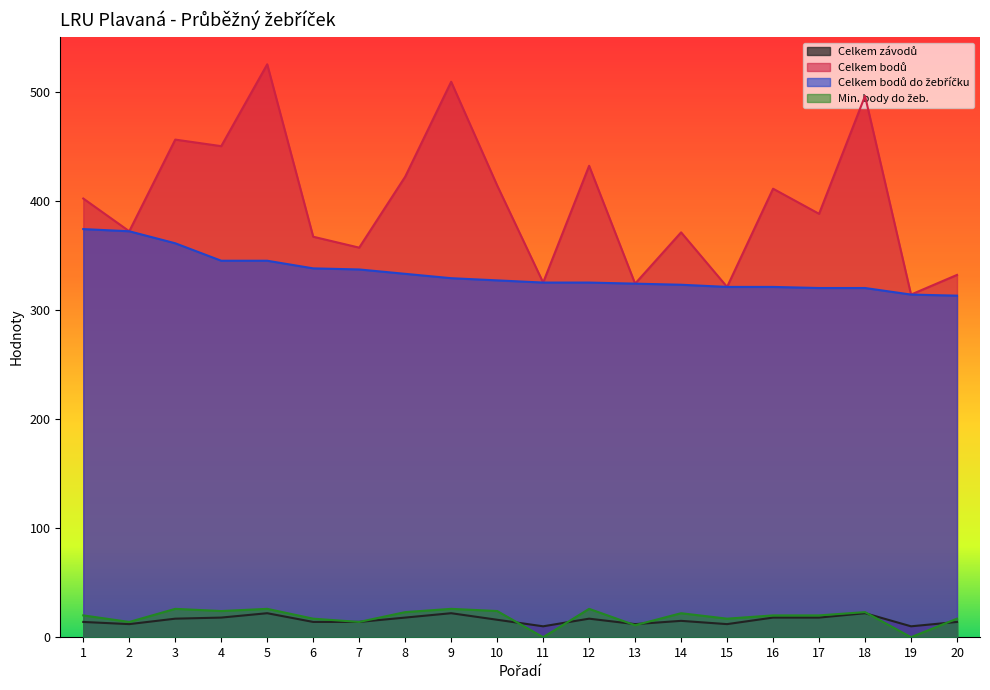

Is the value of Celkem bodů at 2 greater than the value of Min. body do žeb. at 14?

Yes